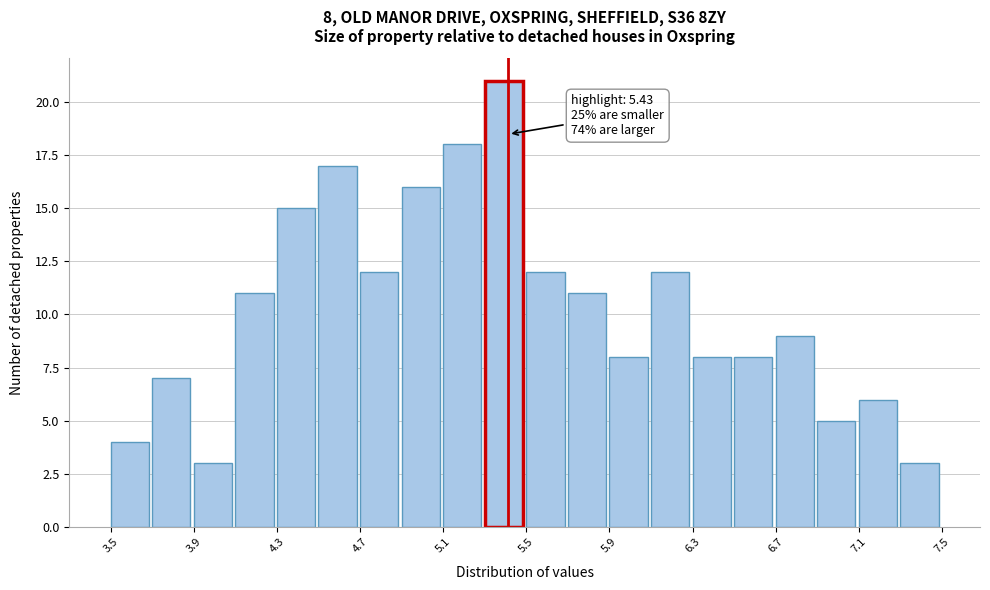

Read against the x-axis, roughly where is the centre of the tallest bar?

5.40